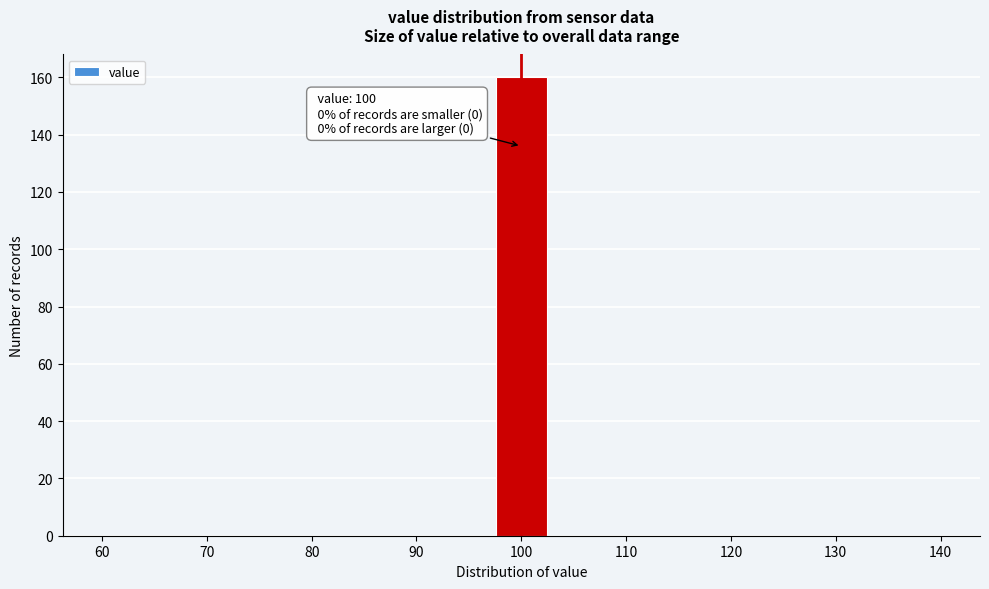

Over which range of the x-axis is the bar tallest?

97 to 103